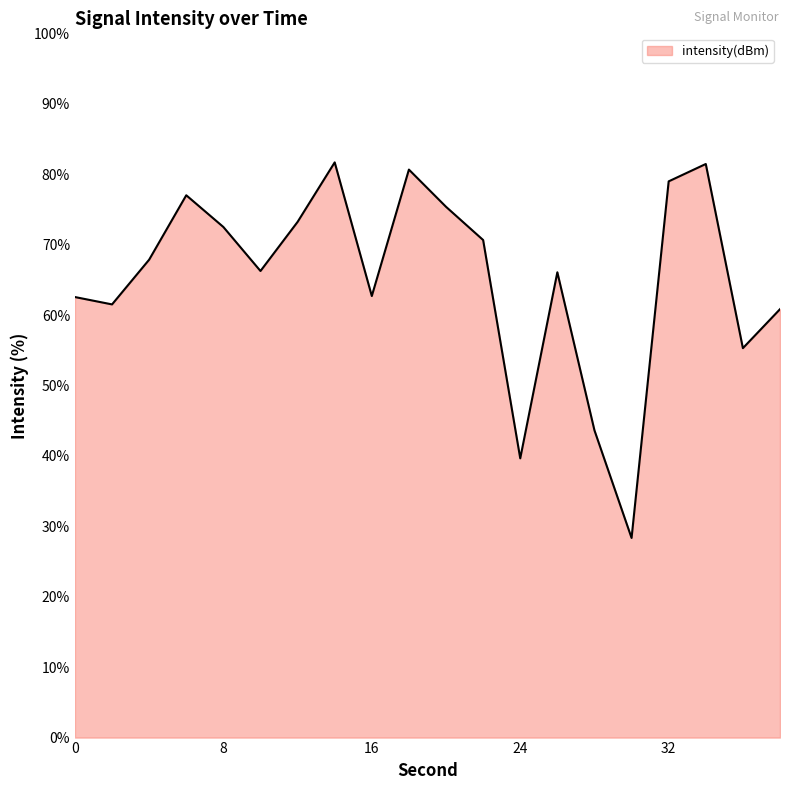

How many interior local peaks (higher than both neighbors) does the data have?

5